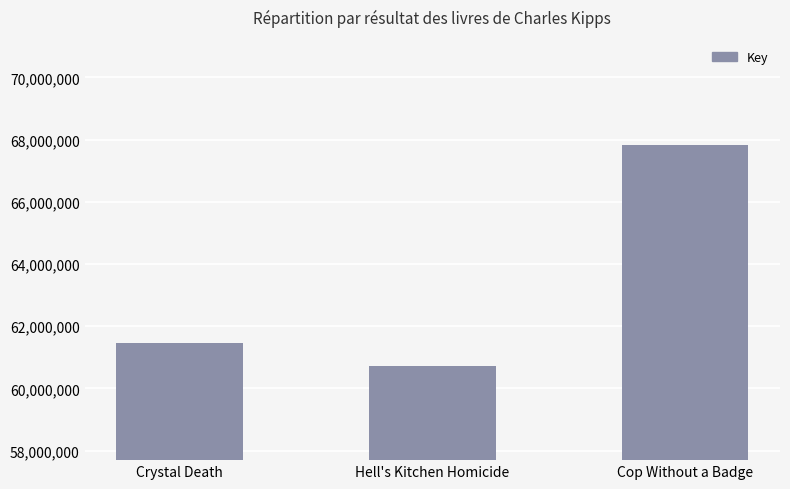

What is the label of the 2nd bar from the right?

Hell's Kitchen Homicide